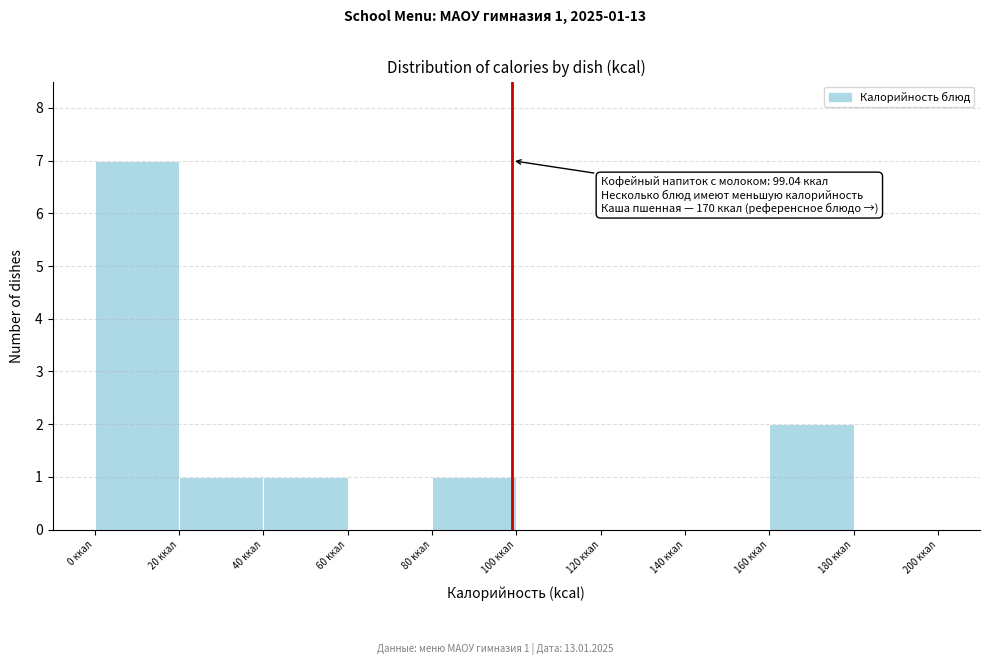

Which range on the x-axis has the tallest bar?

0 to 20